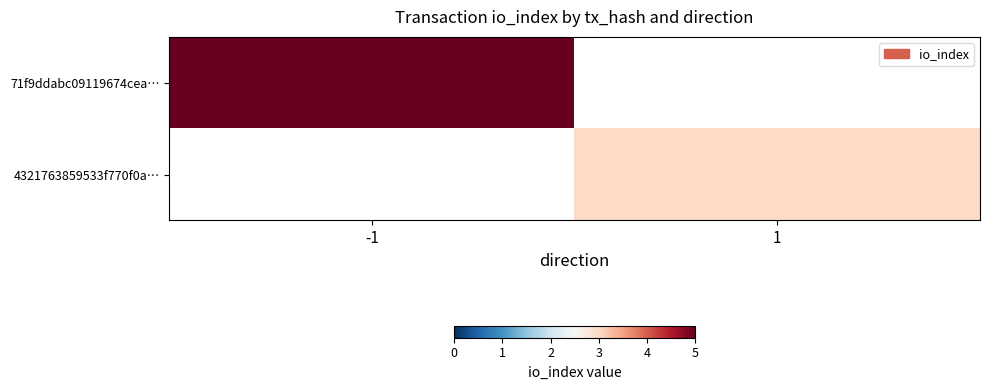

The value of 71f9ddabc09119674cea… at -1 is 5.0. True or false?

True